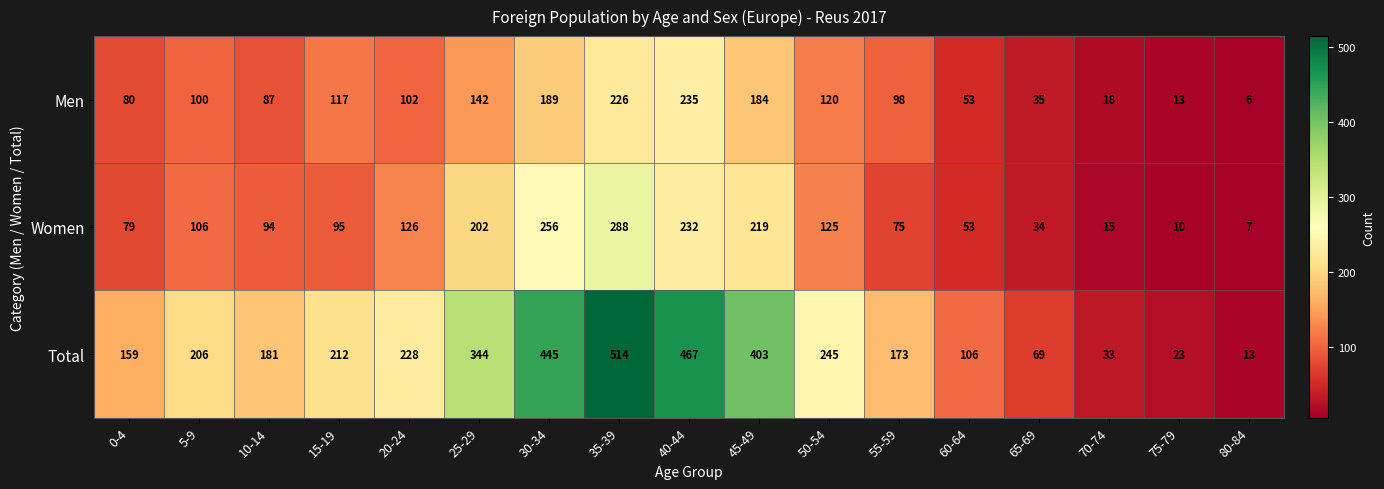

At which label is Total closest to 263?

50-54